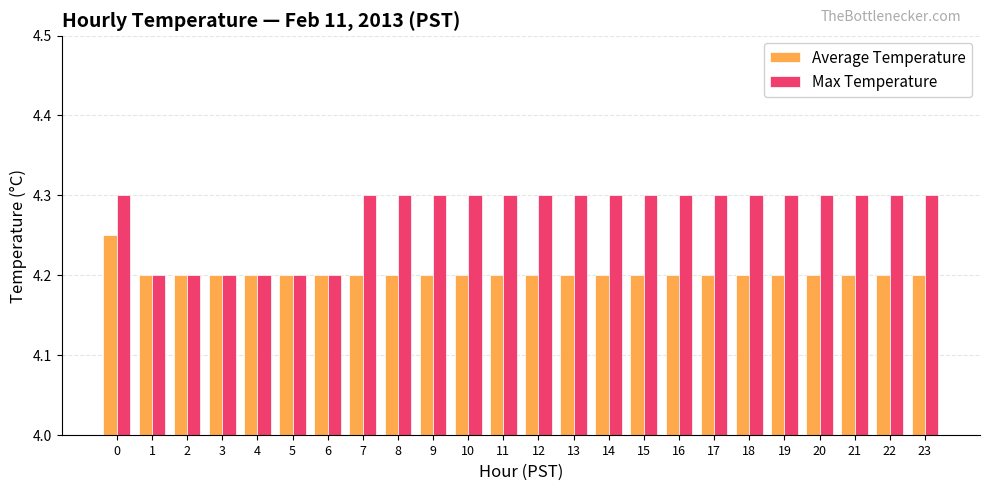

What is the sum of all Average Temperature values?

100.9